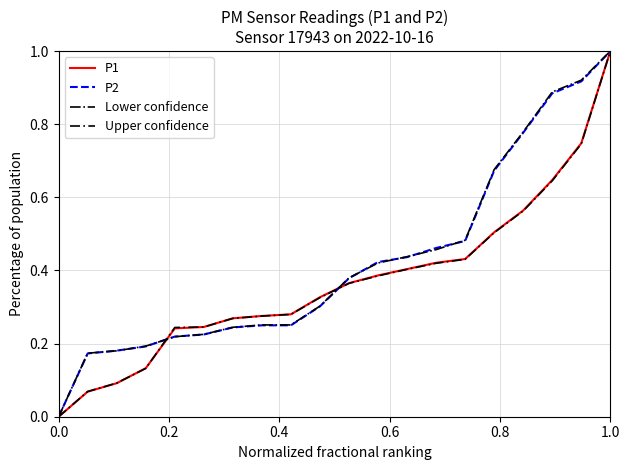

How many distinct data groups are displayed?

4